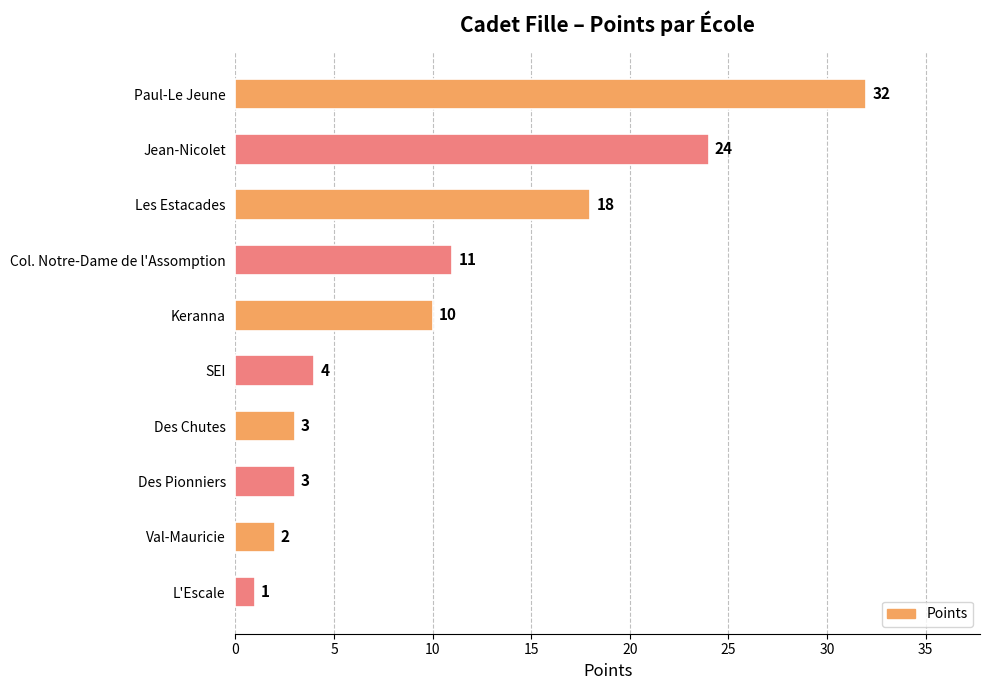

At which category does the chart reach its peak across all series?

Paul-Le Jeune